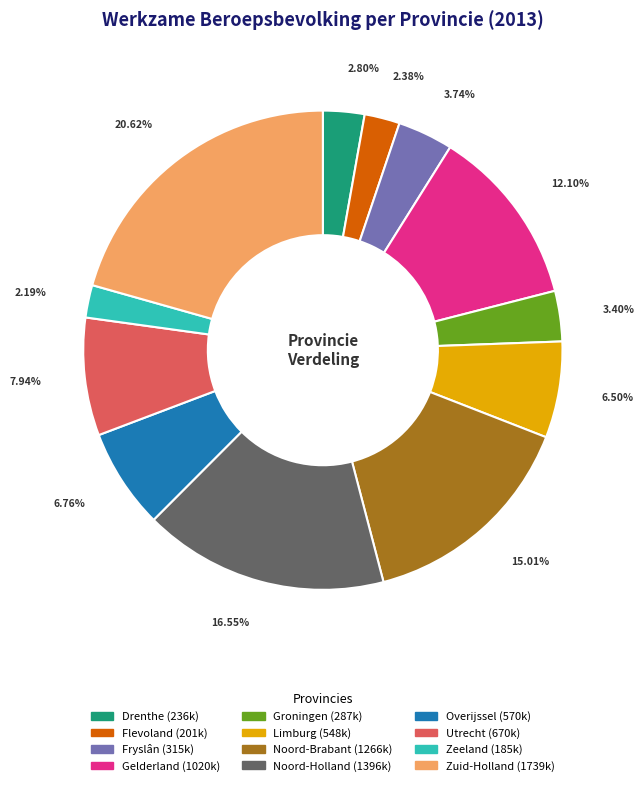

What percentage is NOT represented by Gelderland?

87.9%